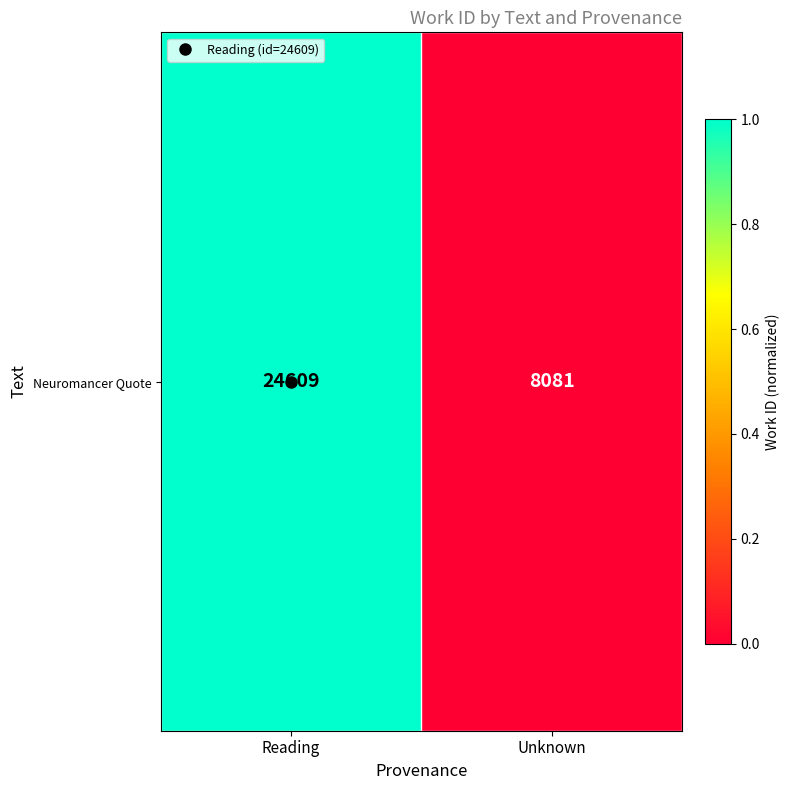

Reading right to left, transcribe all the data shown in this chart.

0.0	1.0